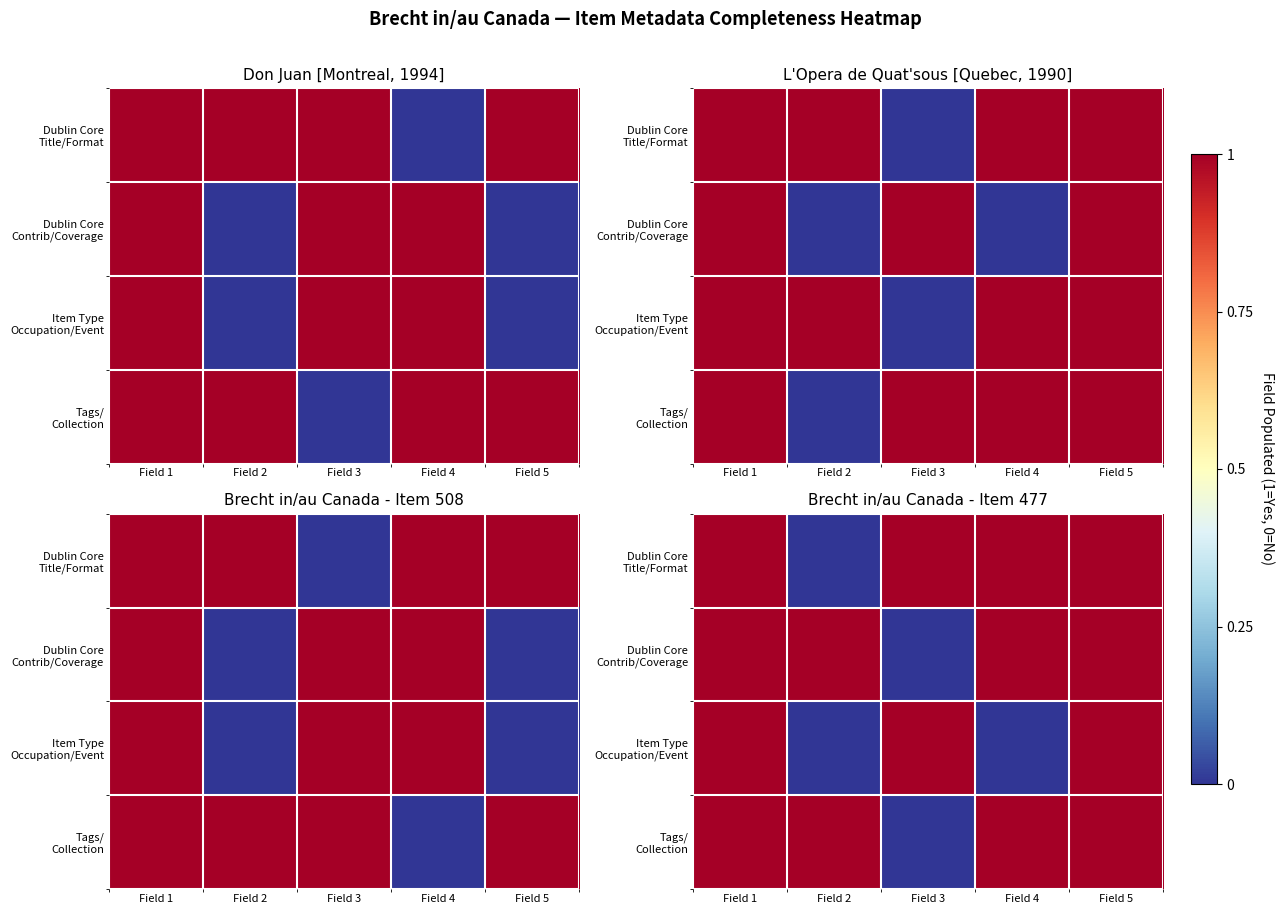

Read the Tags/ Collection value at Field 4.

1